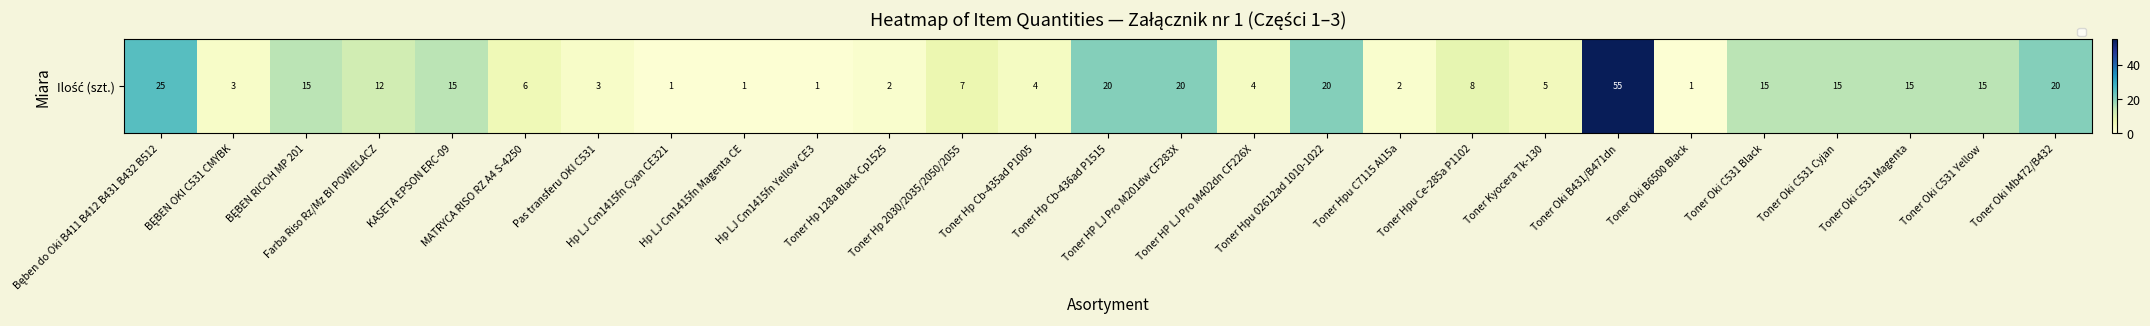

How many data points does each series have?

27